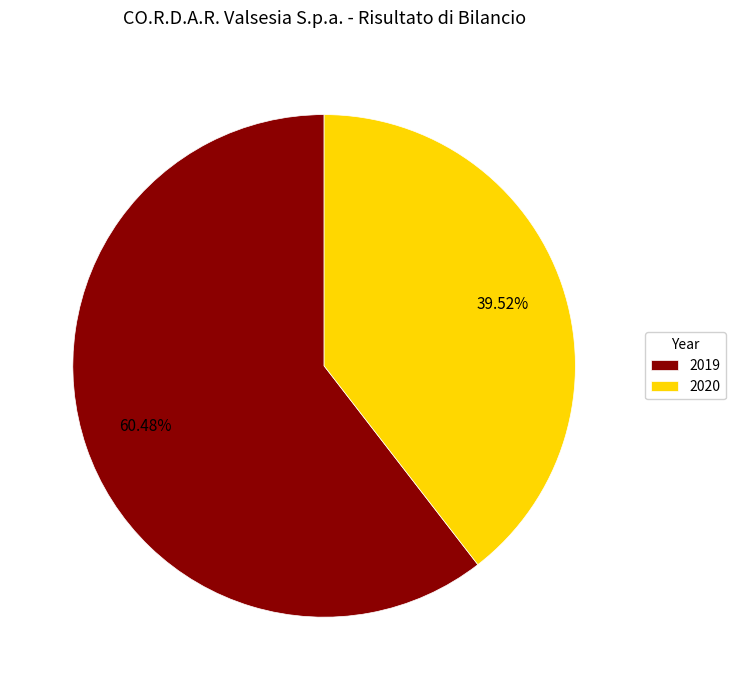

Does any single category account for the majority?

Yes